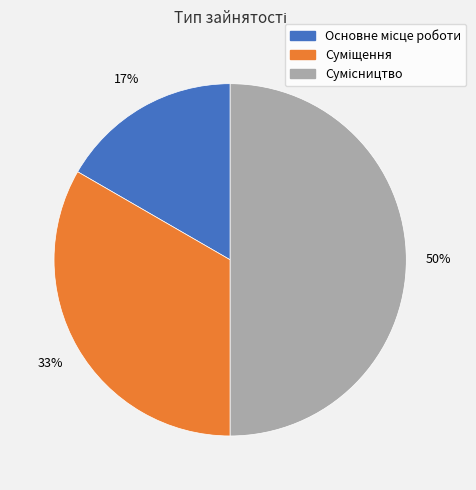

To the nearest percent, what is the average slice percentage?

33%